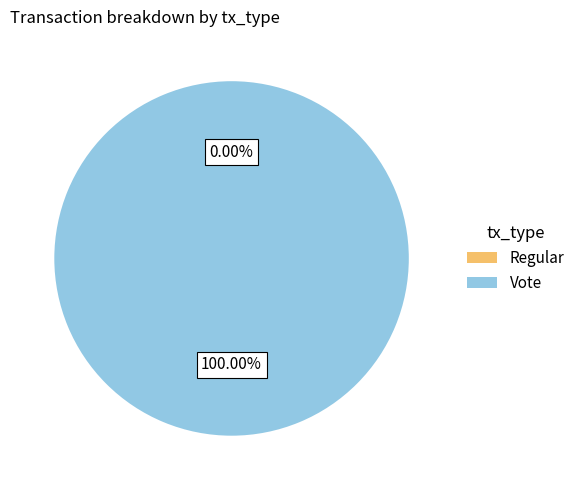

Count the number of slices in the pie.

2